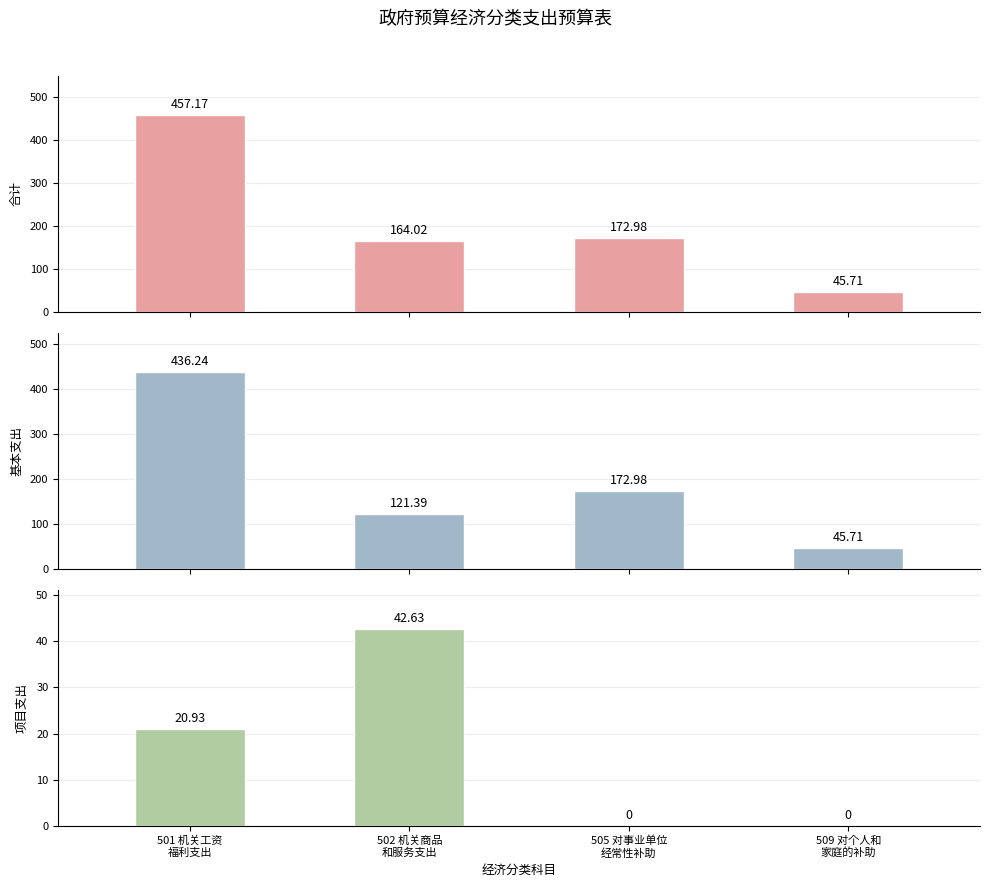

What is the greatest value displayed?

457.2